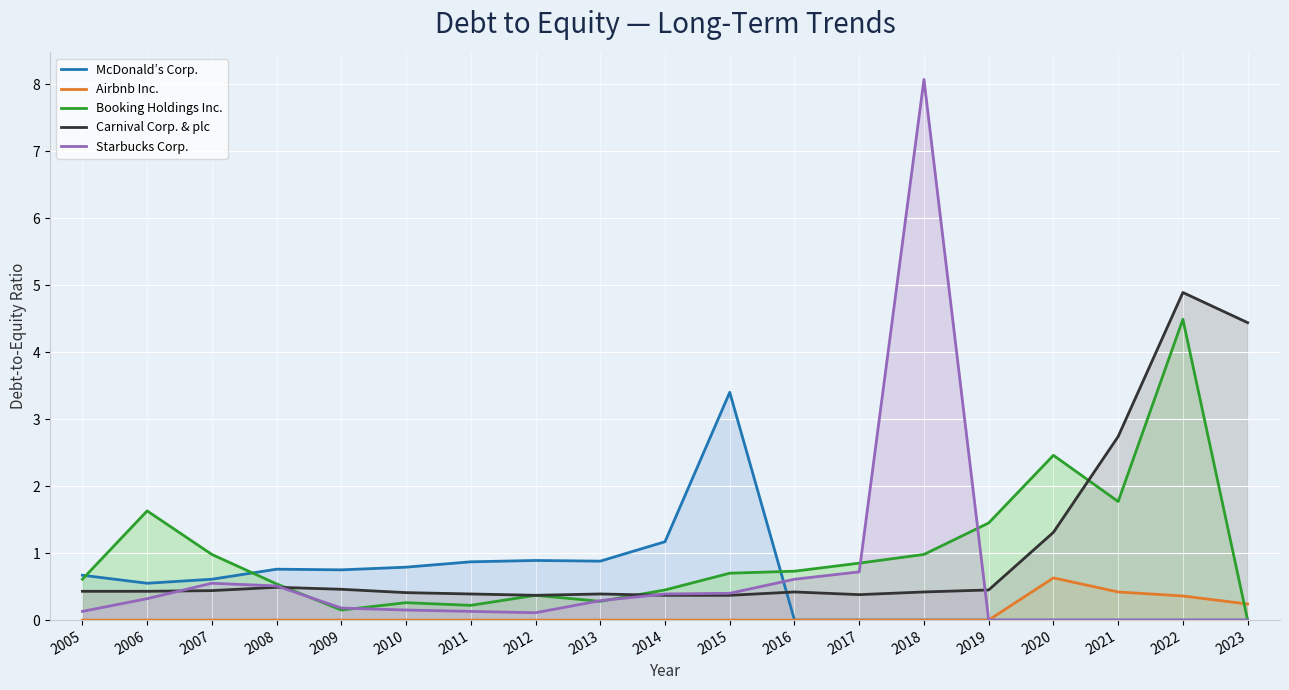

True or false: McDonald’s Corp. and Starbucks Corp. intersect in this chart.

True